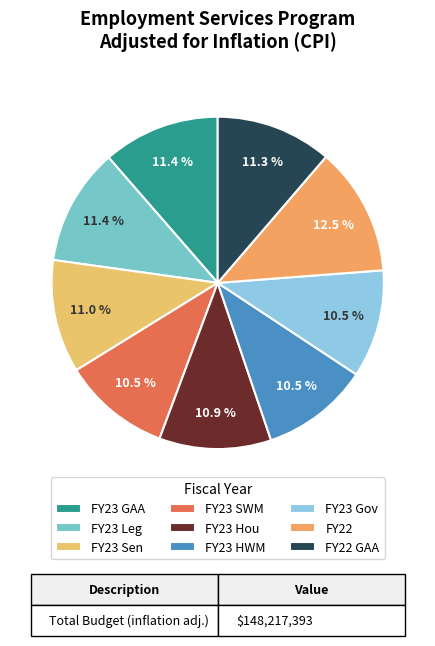

What is the smallest slice in the pie chart?

FY23 Gov